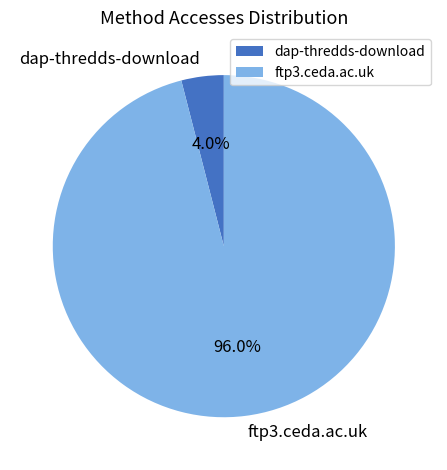

To the nearest percent, what percentage of the pie is dap-thredds-download?

4%